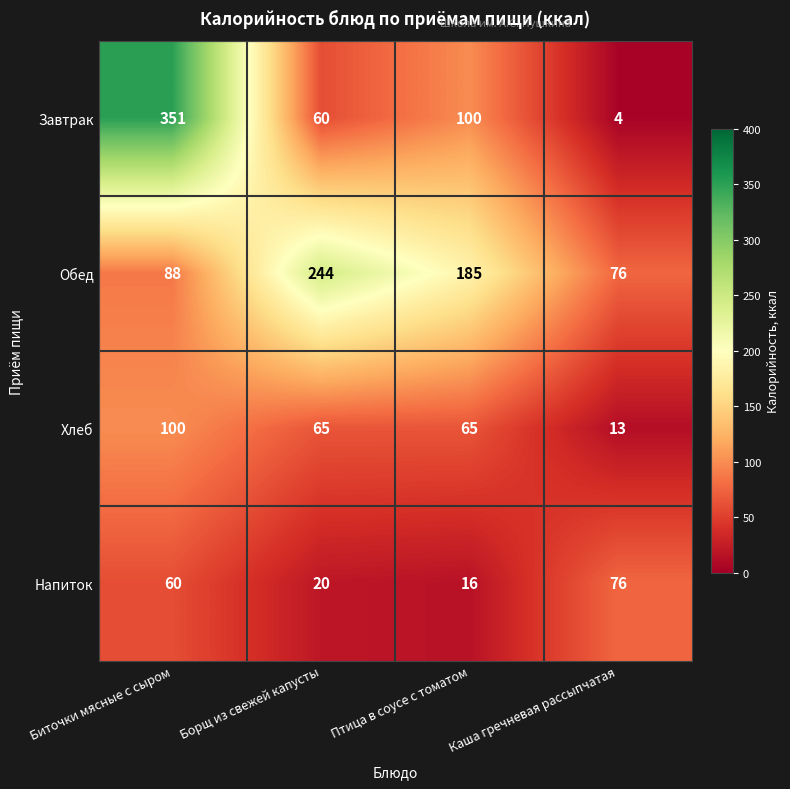

At which category is the sum across all series the highest?

Биточки мясные с сыром